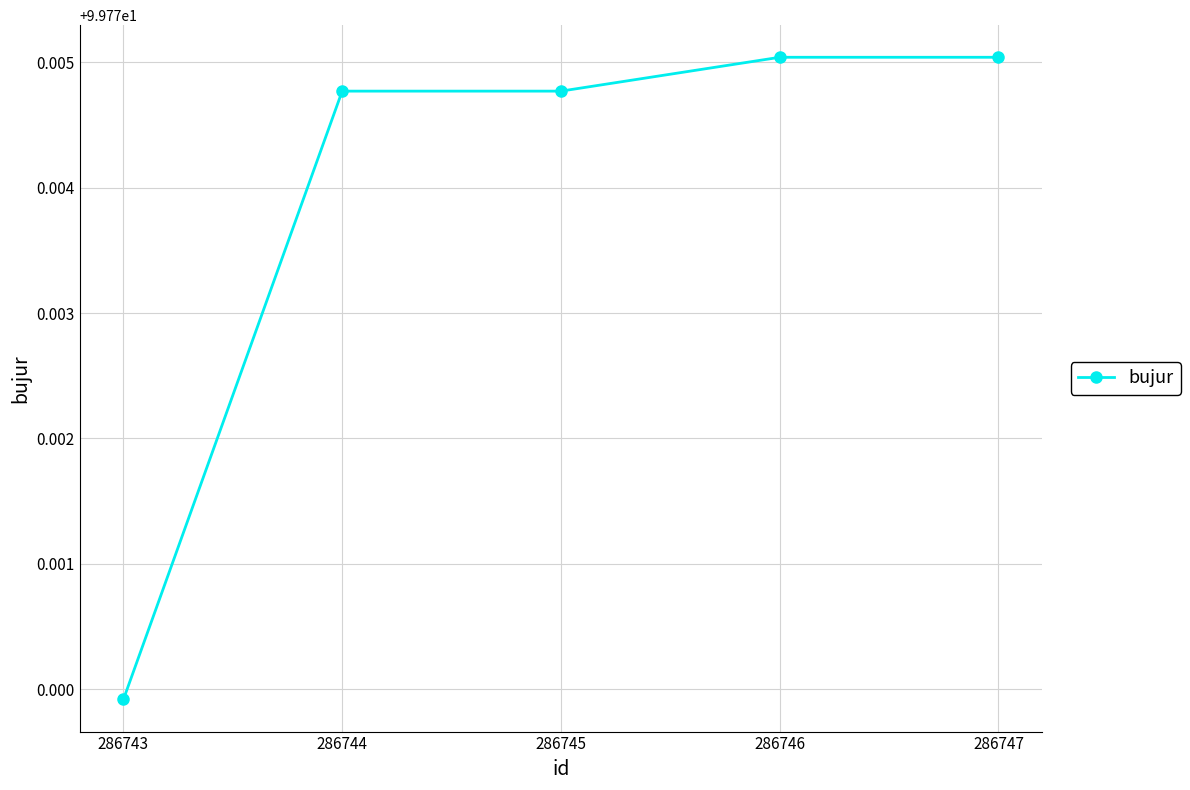

At which label is the value closest to 99?

286743